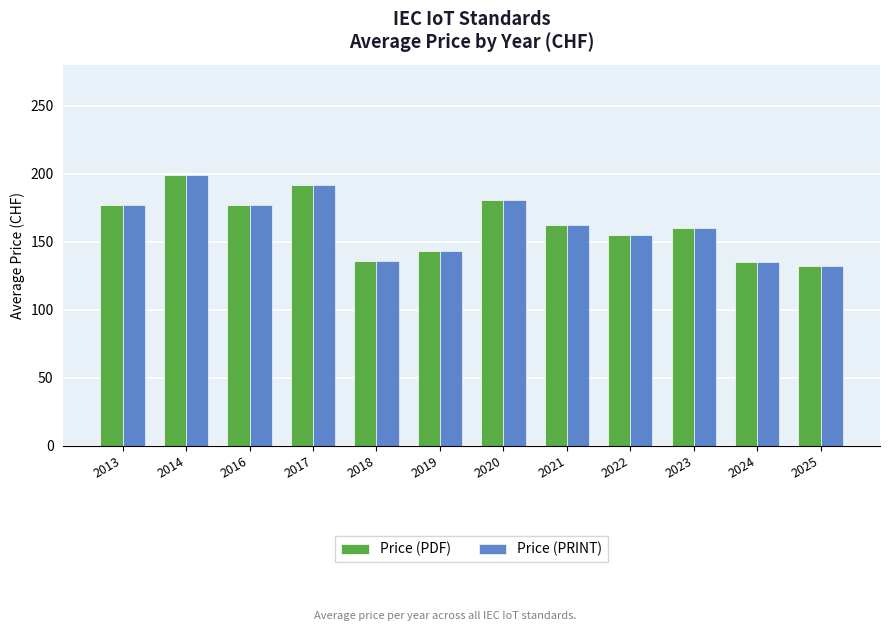

What is the total value across all series at 2022?

309.3